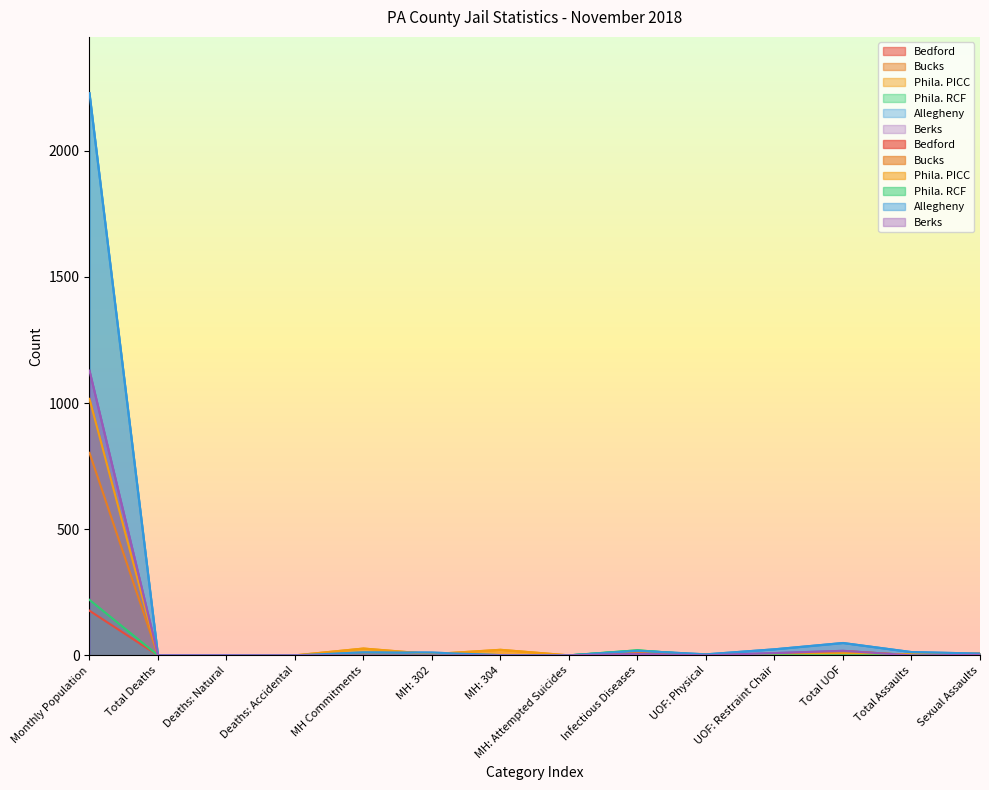

At which category does the chart reach its peak across all series?

Monthly Population